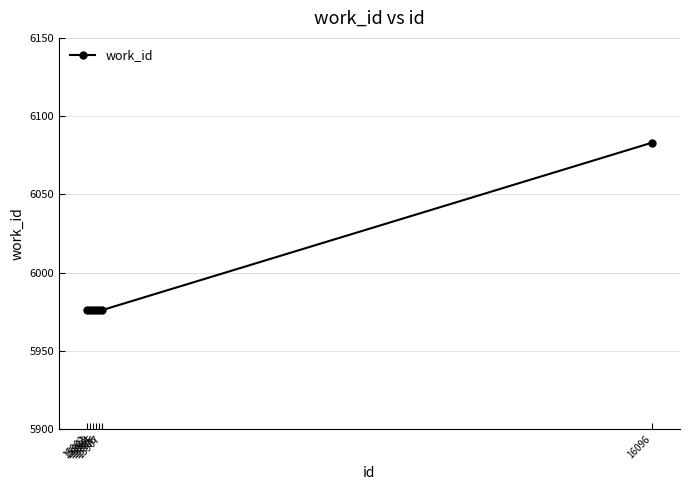

Count the number of categories in the chart.

7